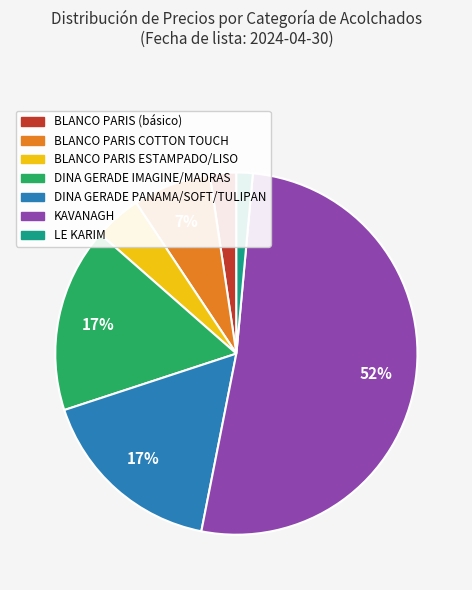

Is there any slice that represents more than half of the pie?

Yes